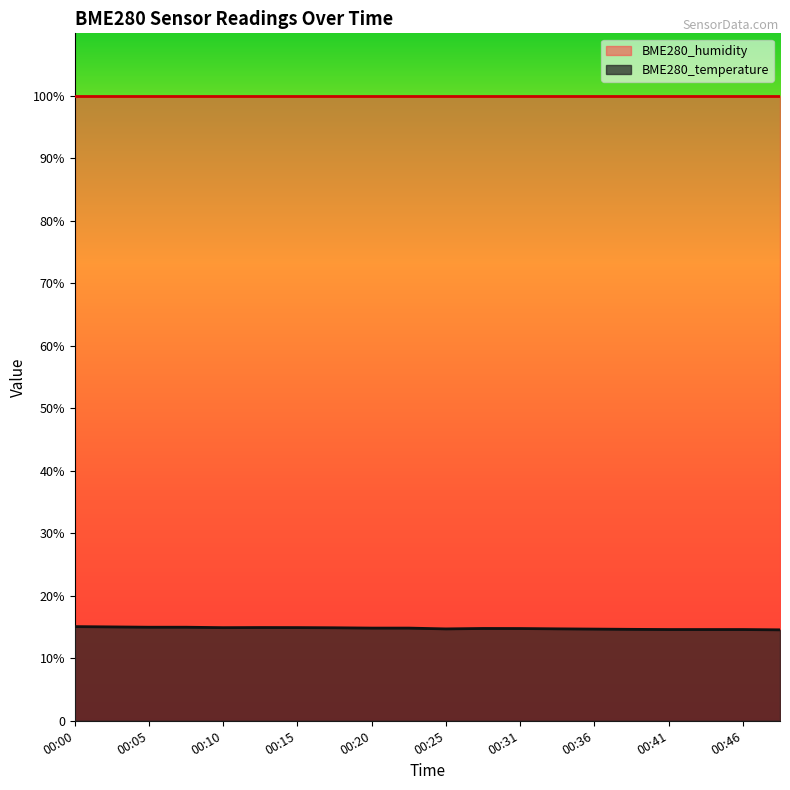

What are all the series names shown in the legend?

BME280_humidity, BME280_temperature